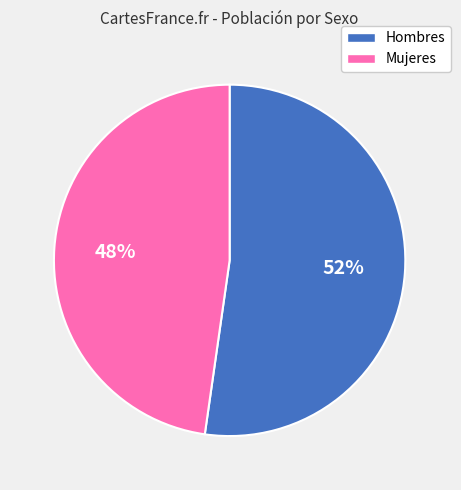

Which has a higher value, Hombres or Mujeres?

Hombres